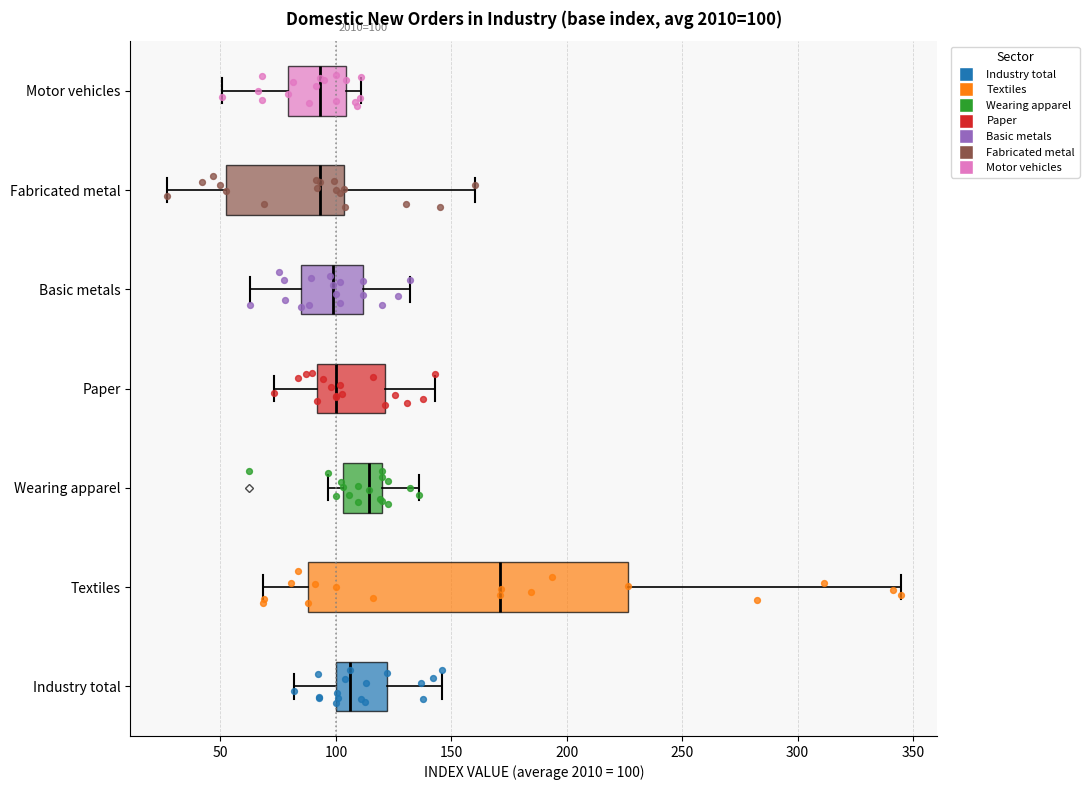

Which box is the widest, from its left edge to its right edge?

Textiles